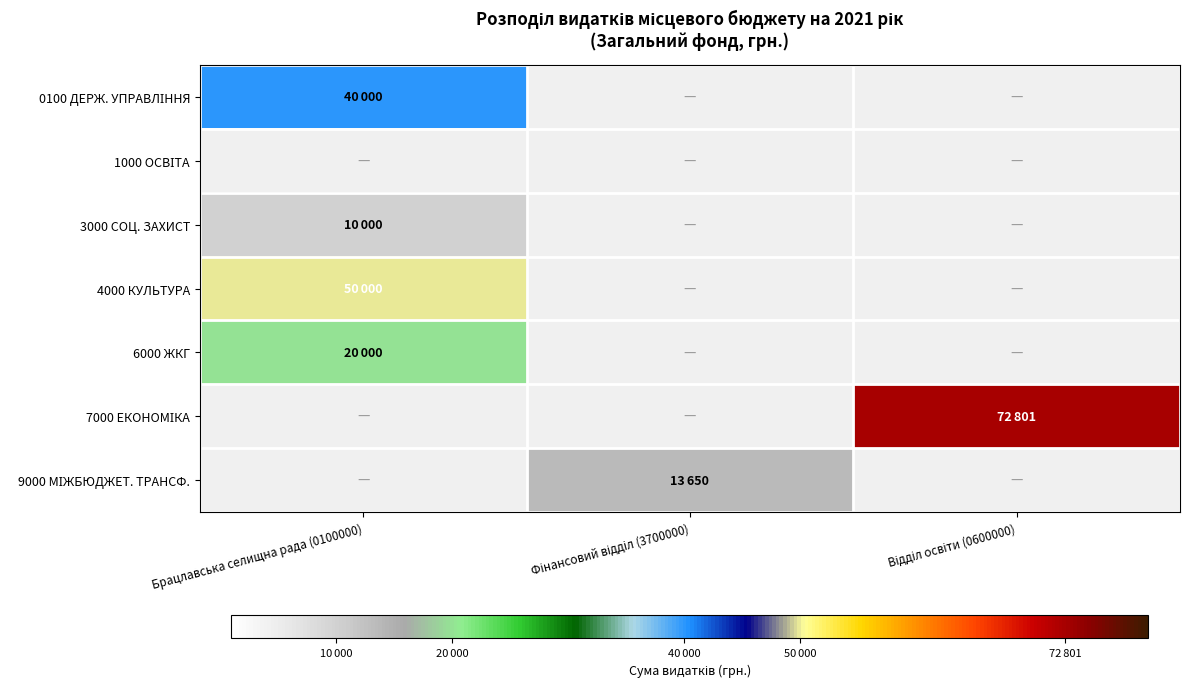

Which category has the highest value in the 9000 МІЖБЮДЖЕТ. ТРАНСФ. series?

Брацлавська селищна рада (0100000)